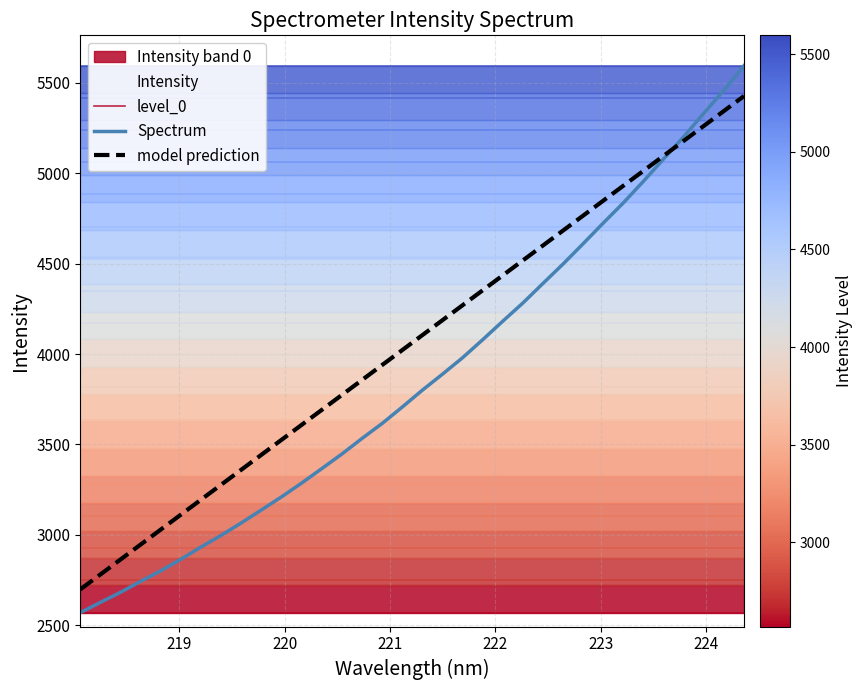

What is the minimum value shown in the chart?

2569.6